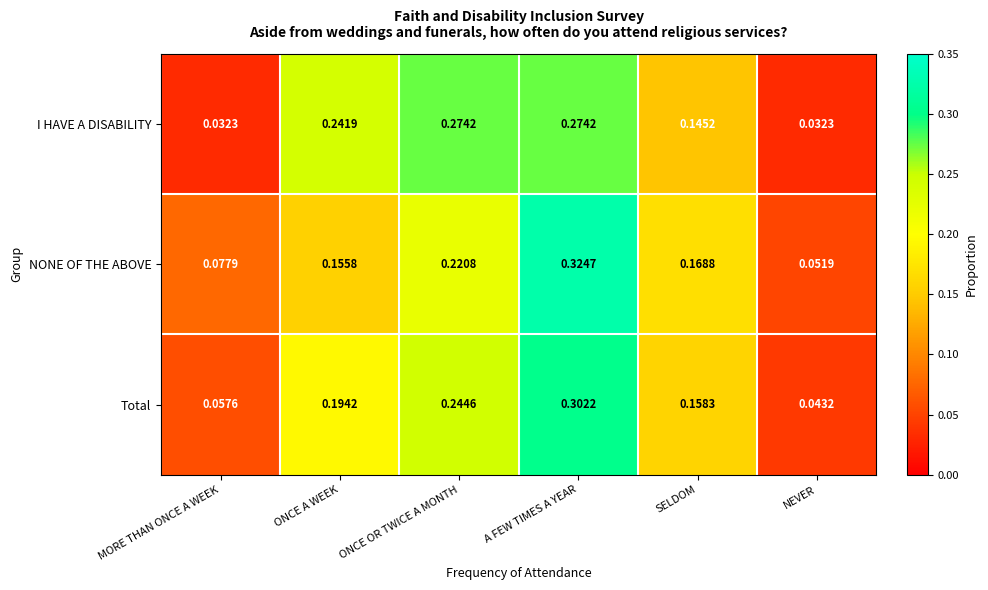

Is the value of NONE OF THE ABOVE at ONCE A WEEK greater than the value of Total at MORE THAN ONCE A WEEK?

Yes